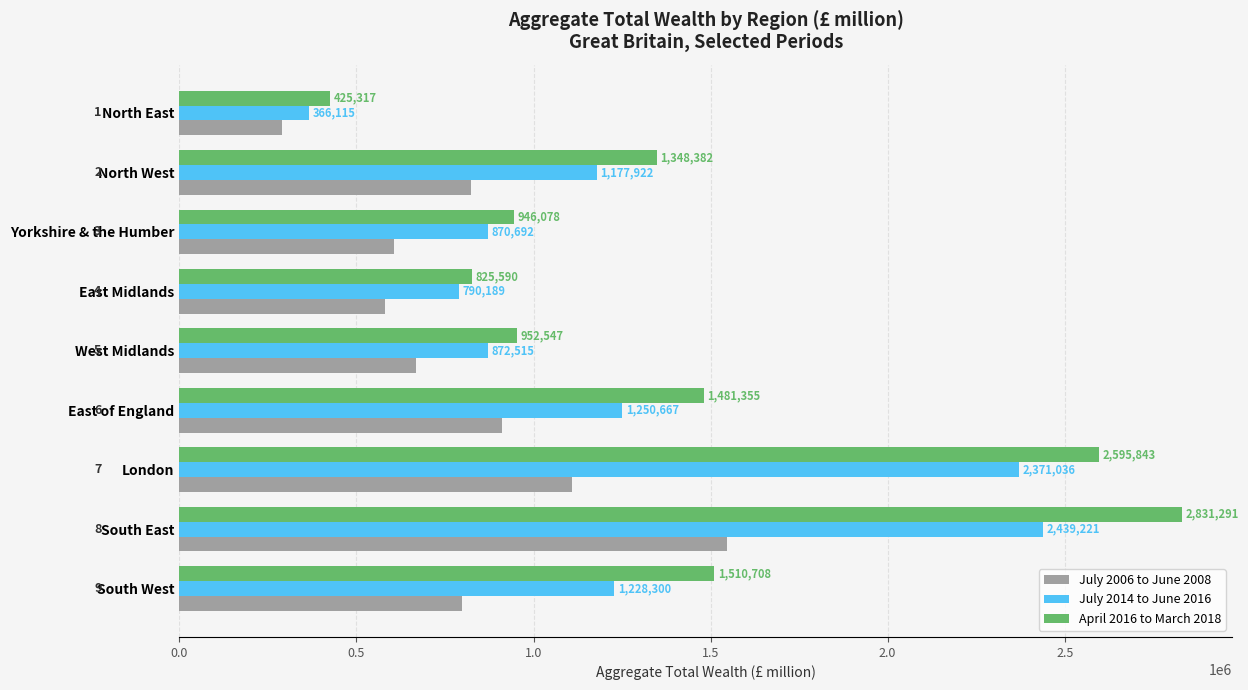

Which series has the largest range (max minus min)?

April 2016 to March 2018